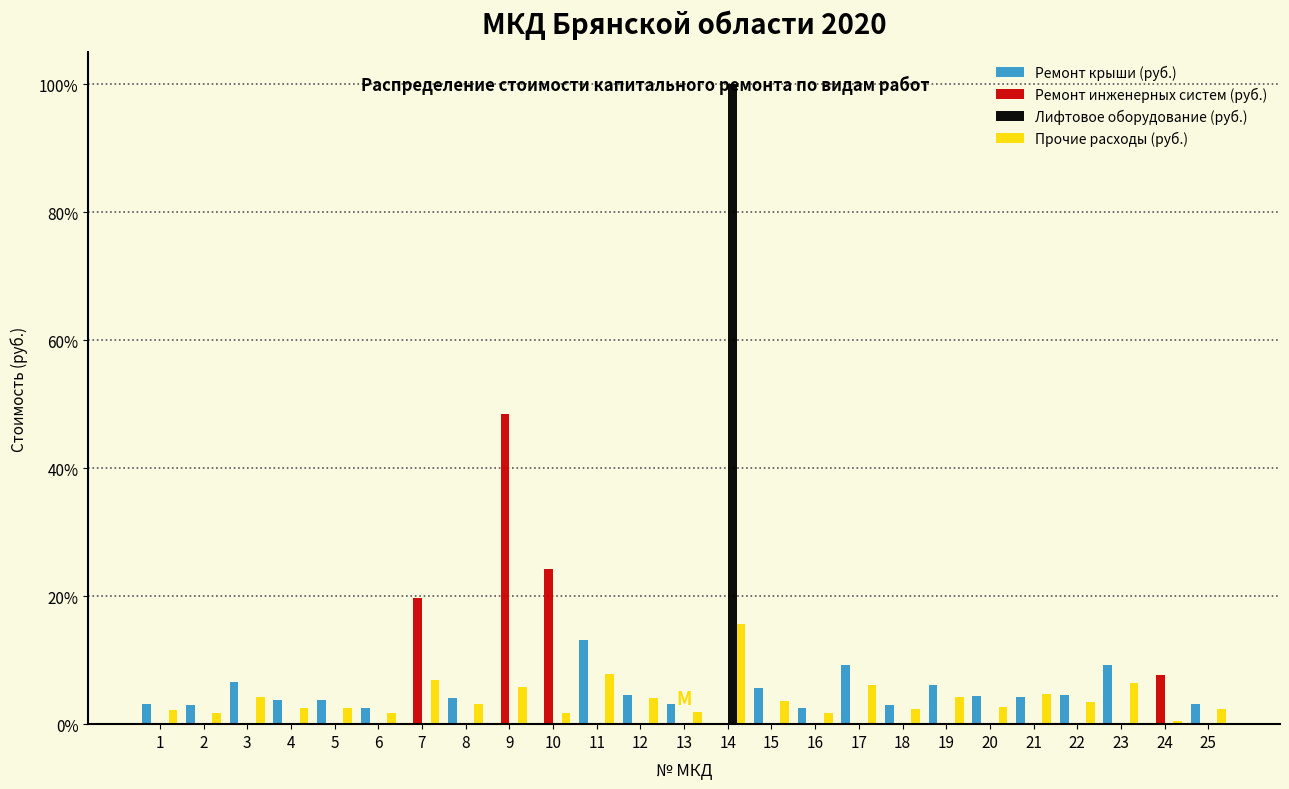

The Ремонт инженерных систем (руб.) series shows -17.9 at 6. True or false?

False